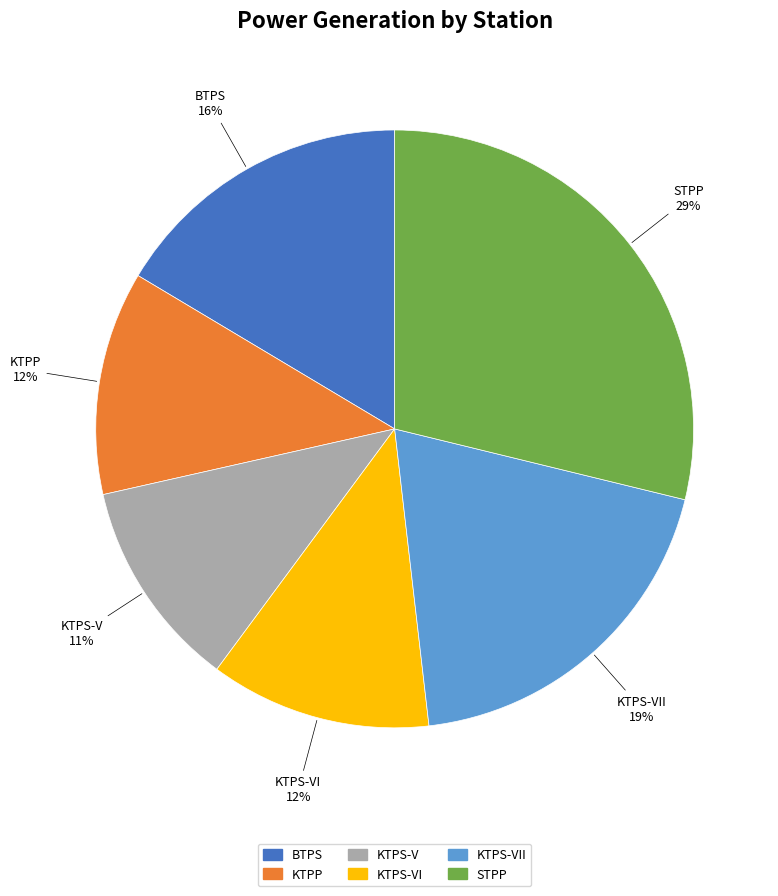

Is it true that BTPS is 8% of the pie?

False